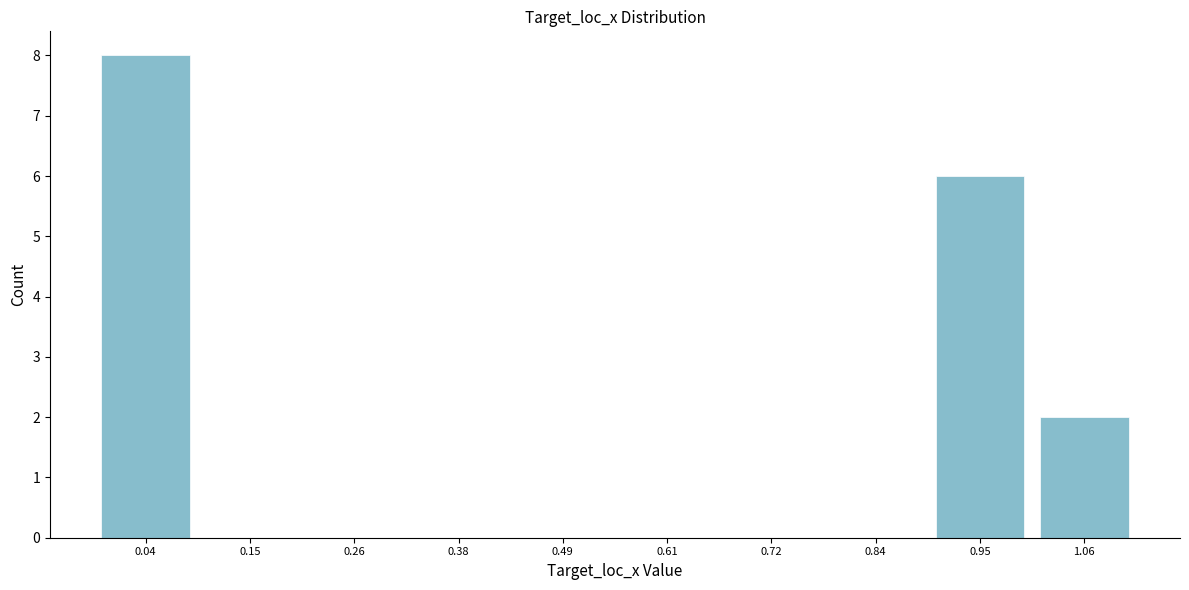

Reading left to right, transcribe this chart: for each bar, give the range it covers on the x-axis and its height. Neither the bar edges nor the heights are printed on the chart, so give them approximately, as read against the axes.

-0.02 to 0.10: 8
0.10 to 0.20: 0
0.20 to 0.32: 0
0.32 to 0.44: 0
0.44 to 0.56: 0
0.56 to 0.66: 0
0.66 to 0.78: 0
0.78 to 0.90: 0
0.90 to 1.00: 6
1.00 to 1.12: 2